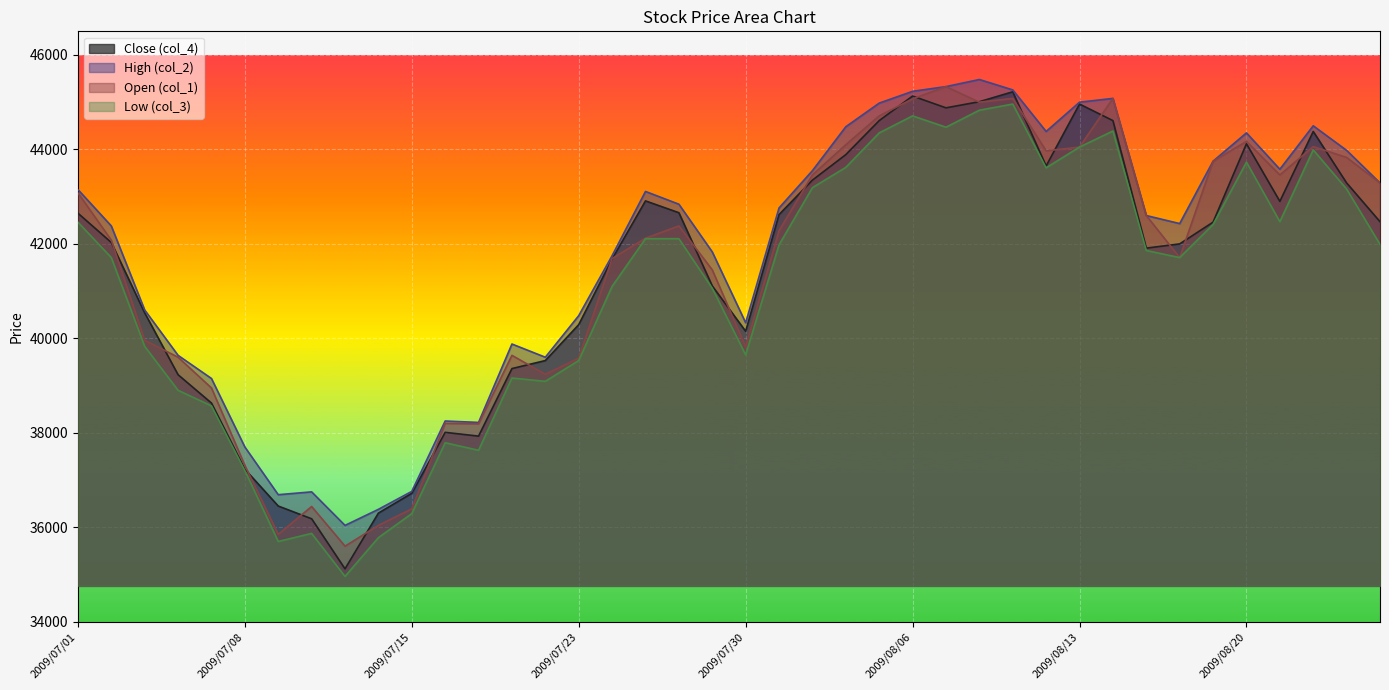

Which series has the largest range (max minus min)?

Close (col_4)